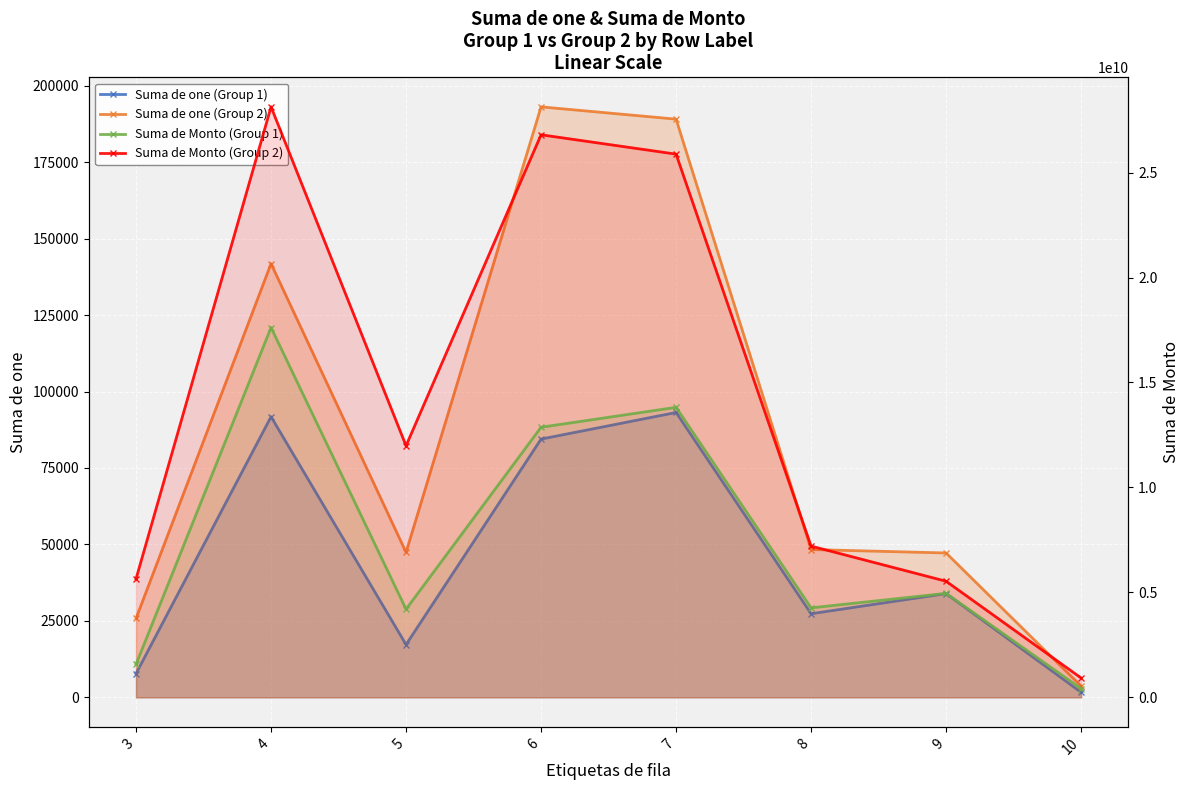

Where does the Suma de Monto (Group 2) series first go above 11985651000?

4